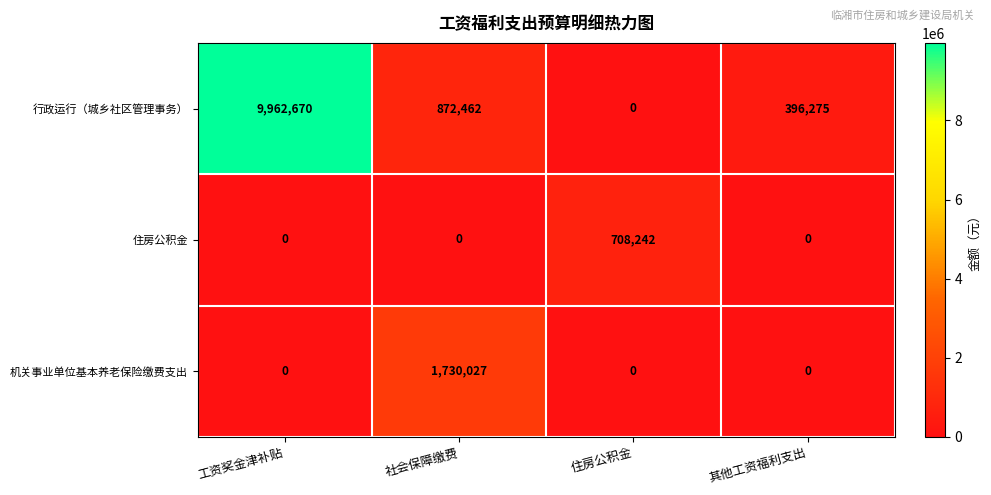

The 机关事业单位基本养老保险缴费支出 series shows 0 at 其他工资福利支出. True or false?

True